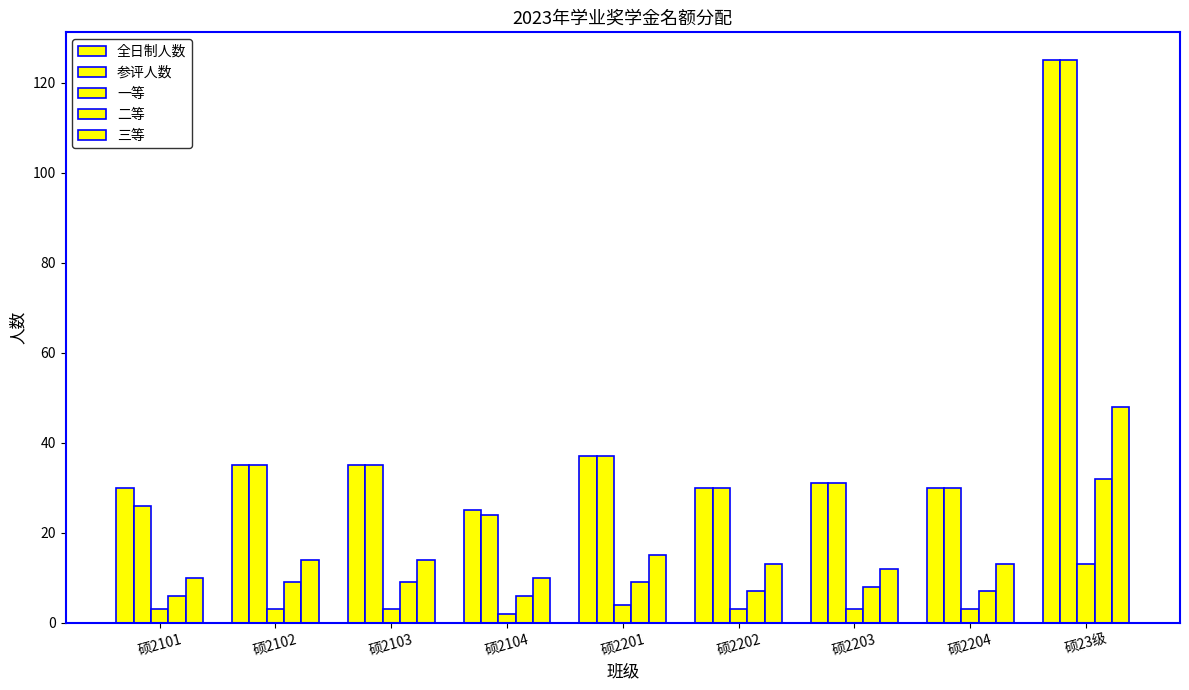

Which category has the highest value in the 参评人数 series?

硕23级